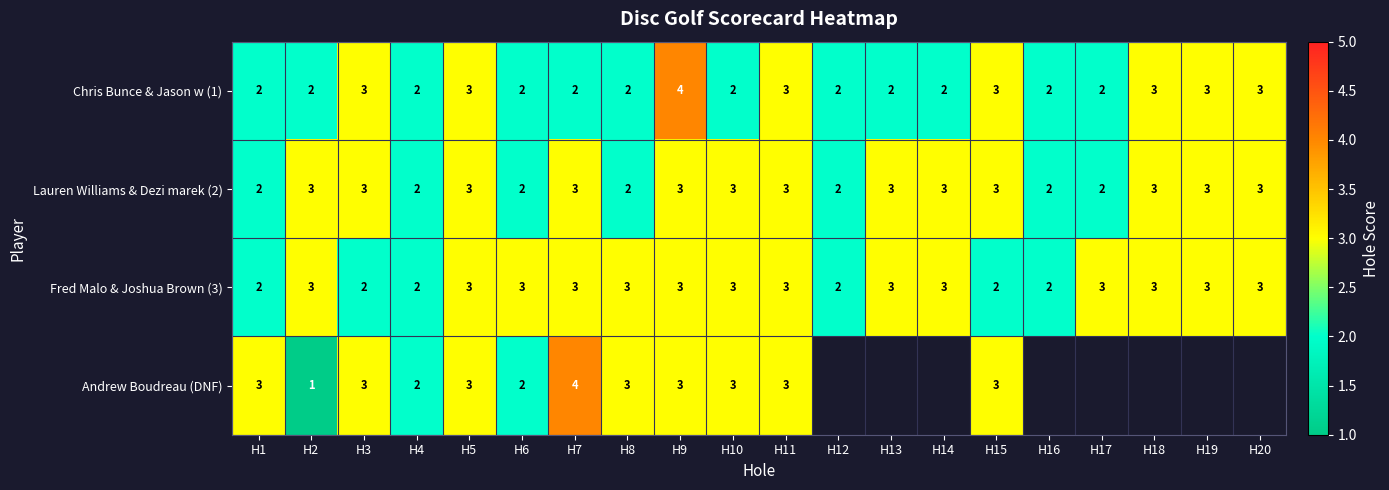

How many Lauren Williams & Dezi marek (2) values are between 2 and 3?

20